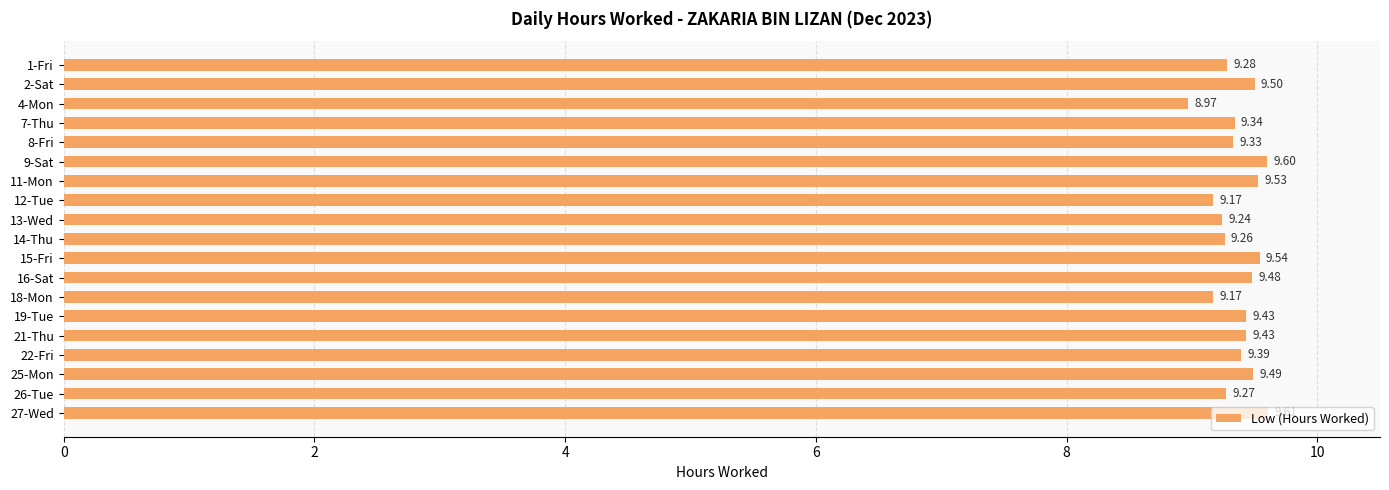

What is the sum of the values at 4-Mon and 12-Tue?

18.1